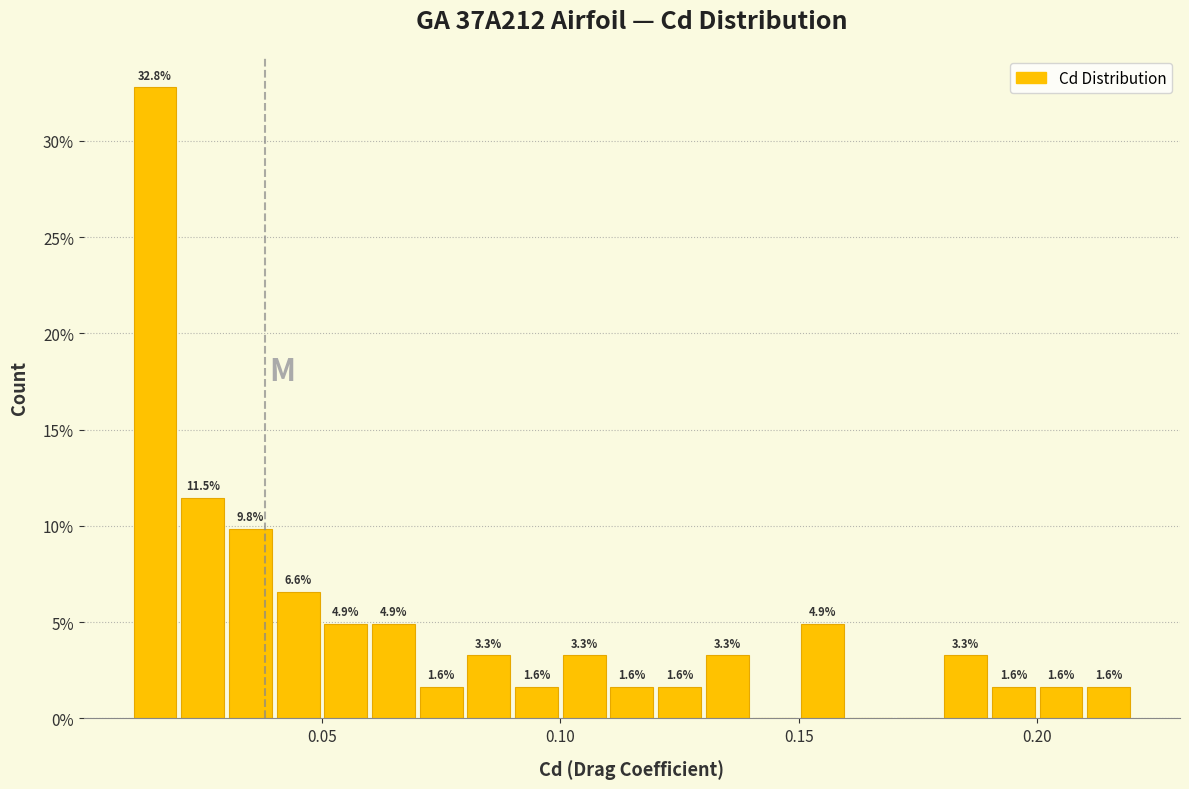

Read against the x-axis, roughly where is the centre of the tallest bar?

0.015